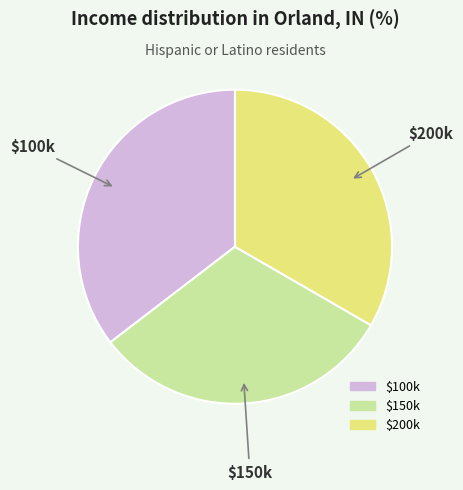

Does any single category account for the majority?

No